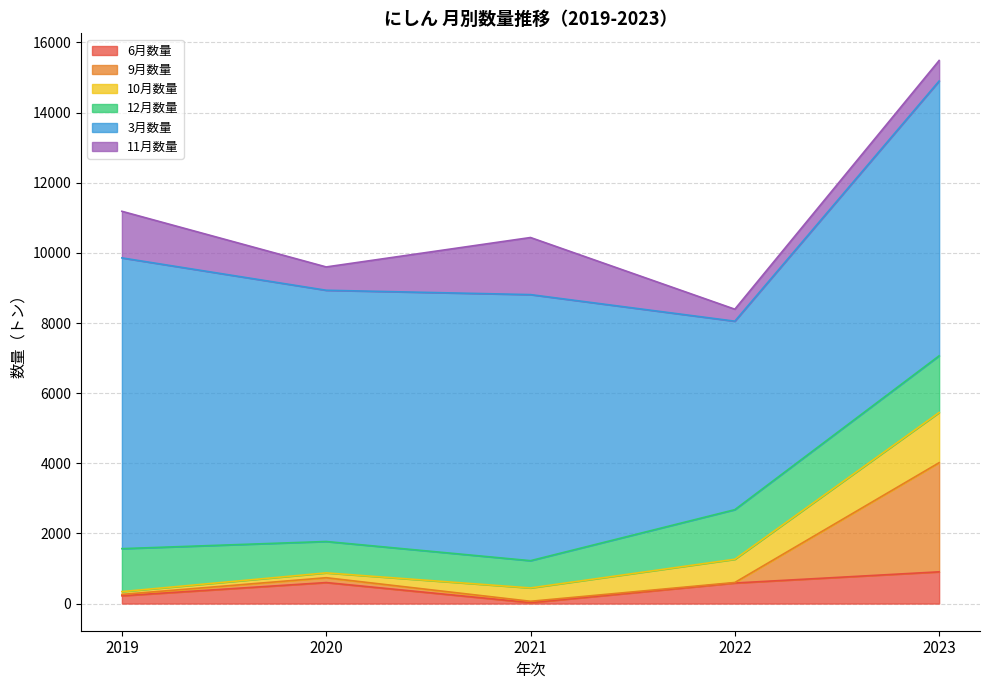

Where does the 11月数量 series first go above 665?

2019